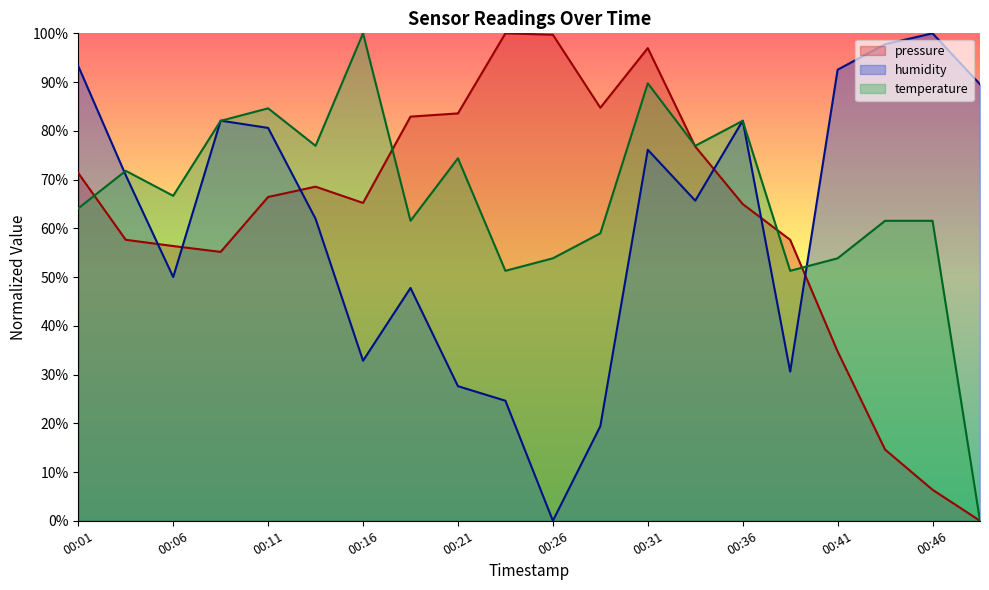

At which category does temperature reach its first local valley?

00:06